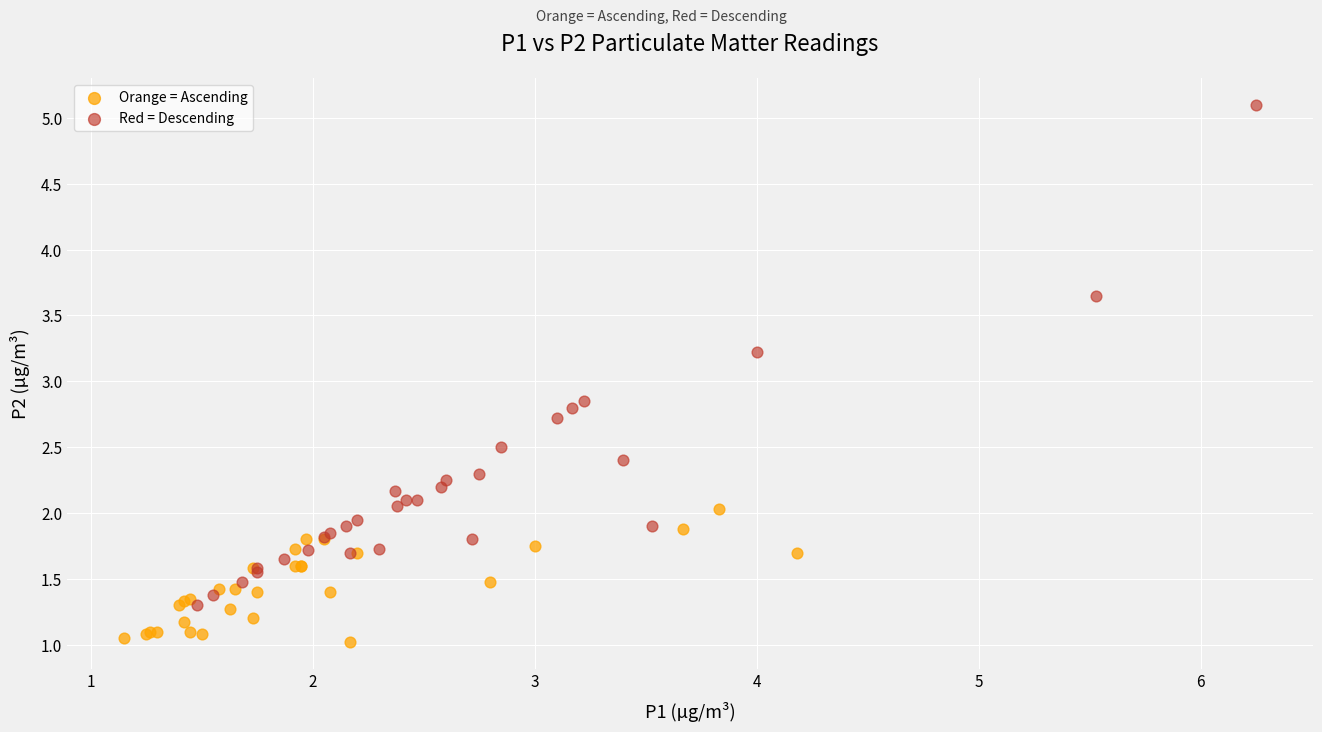

Which series has the largest Y range (max minus min)?

Red = Descending